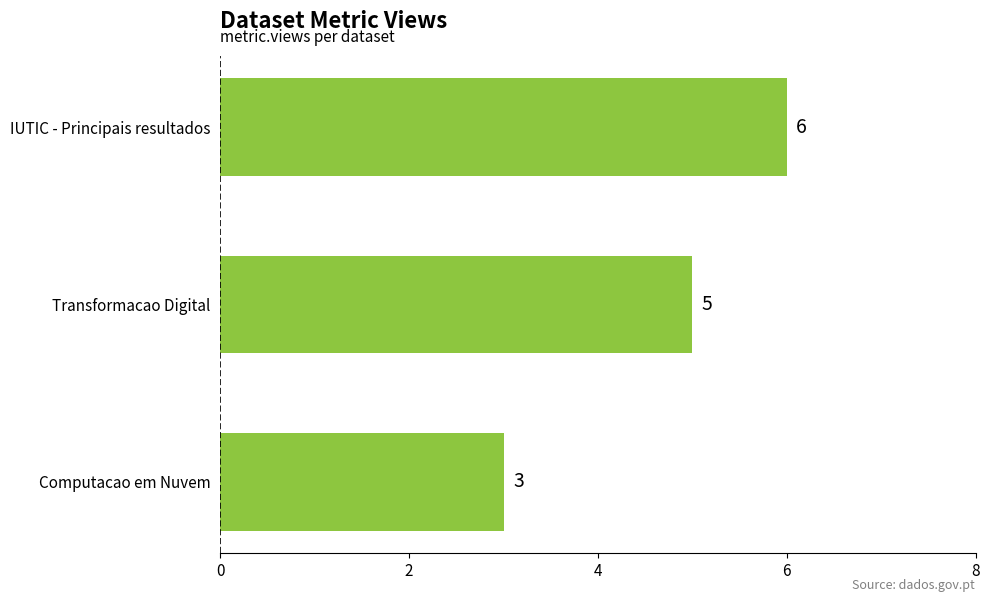

Is it true that the value at IUTIC - Principais resultados is 6?

True